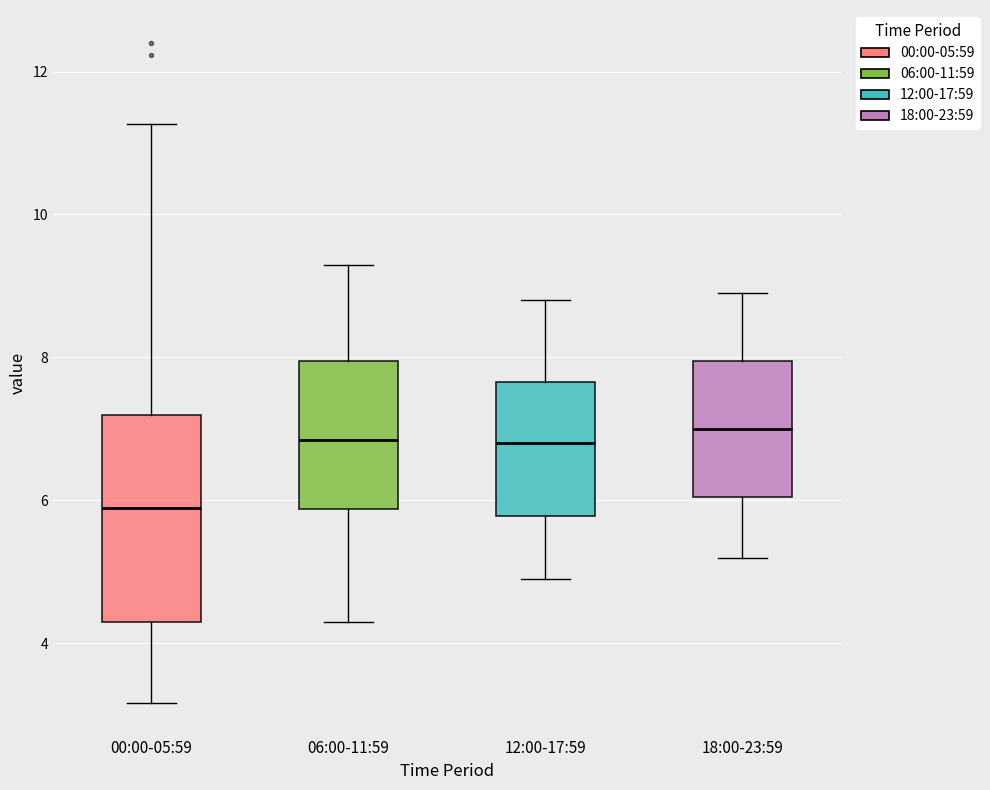

Reading left to right, read every box against the y-axis: the position of its median line, the range the box covers, and the ends of its whiskers. The values are not printed on the chart, so give them approximately, as read against the axis.

00:00-05:59: median 6.0, box 4.2 to 7.2, whiskers 3.2 to 11.2
06:00-11:59: median 6.8, box 5.8 to 8.0, whiskers 4.4 to 9.4
12:00-17:59: median 6.8, box 5.8 to 7.6, whiskers 5.0 to 8.8
18:00-23:59: median 7.0, box 6.0 to 8.0, whiskers 5.2 to 9.0